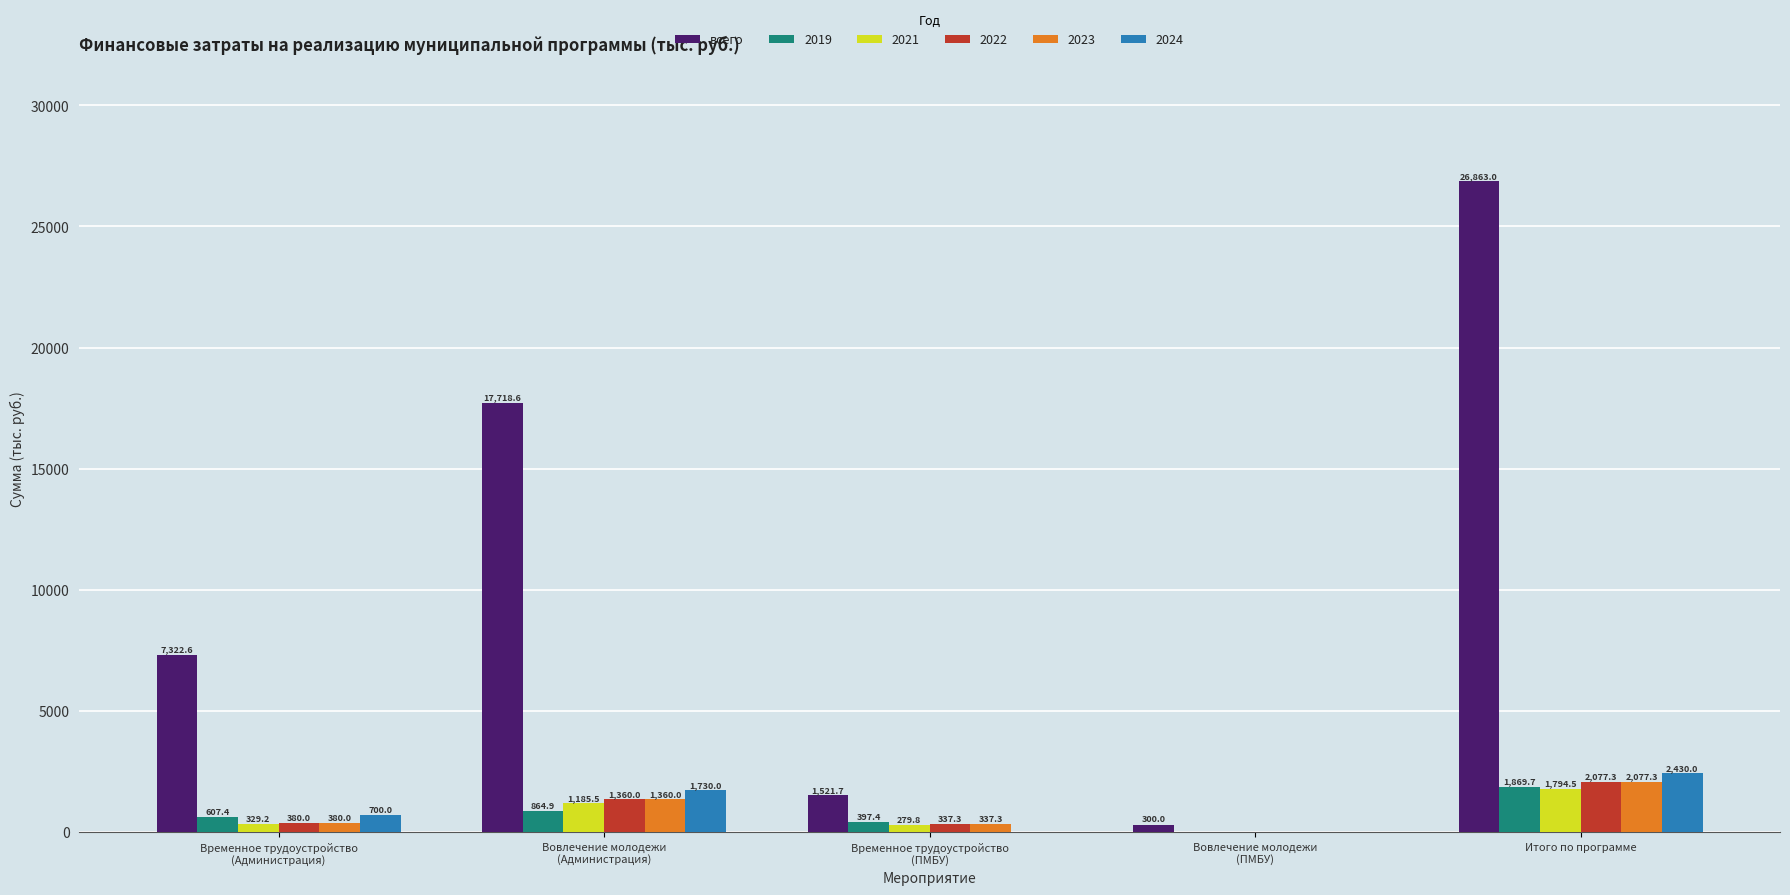

What is the highest value of the 2023 series?

2077.3